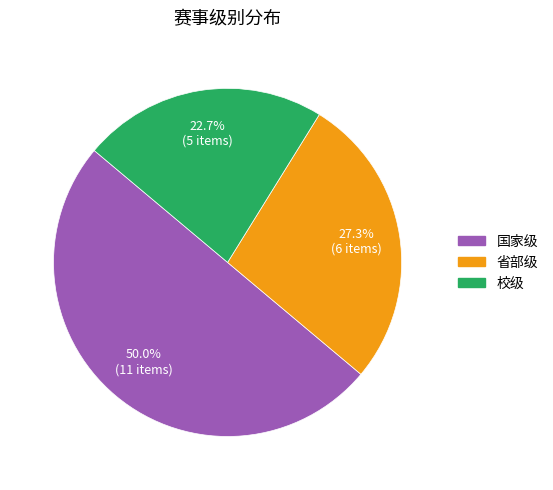

Is the sum of 国家级 and 校级 greater than half?

Yes